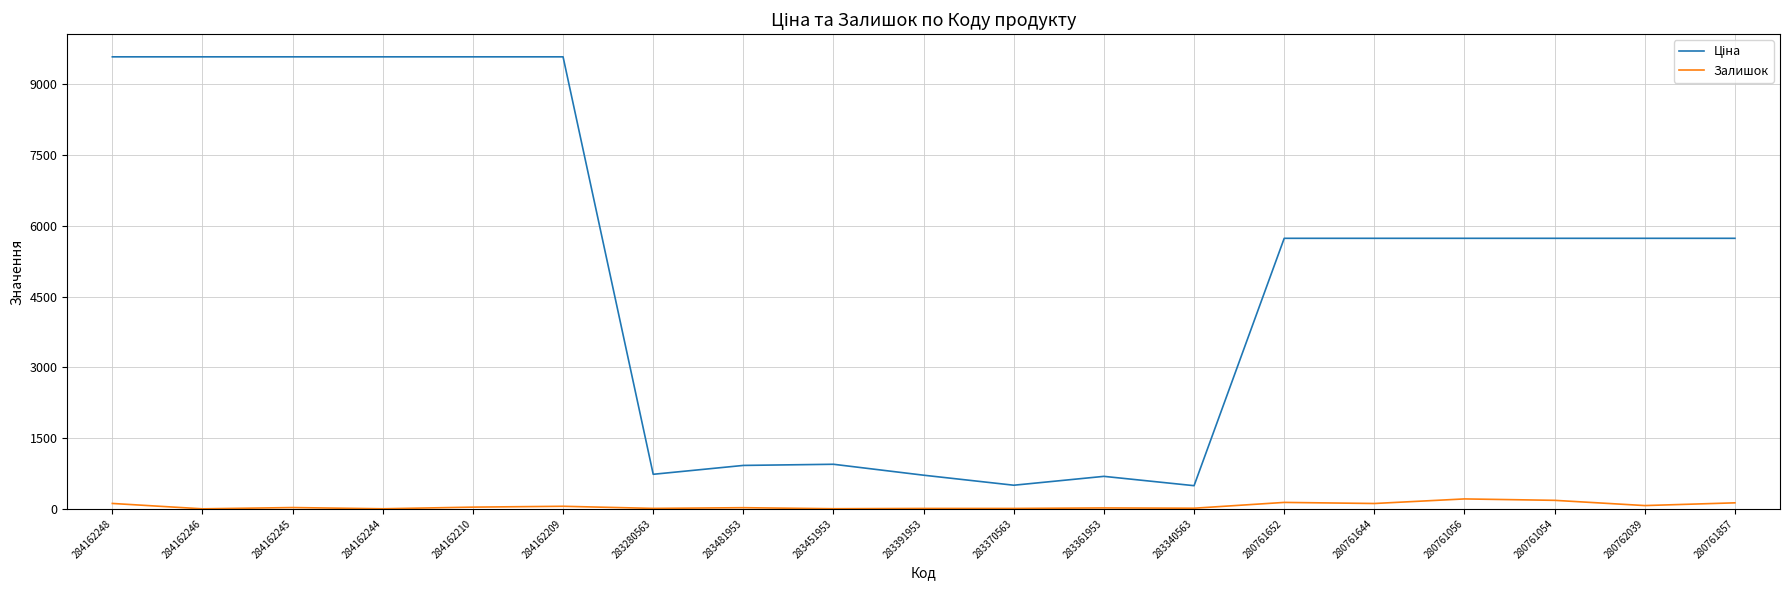

What is the total value across all series at 280761056?

5946.9